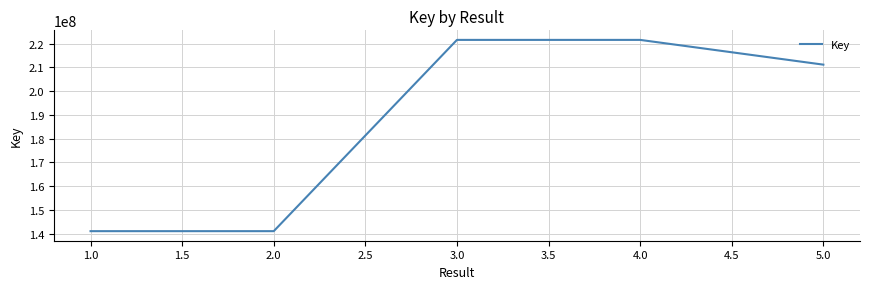

Is it true that the value at 3.0 is 221567453?

True